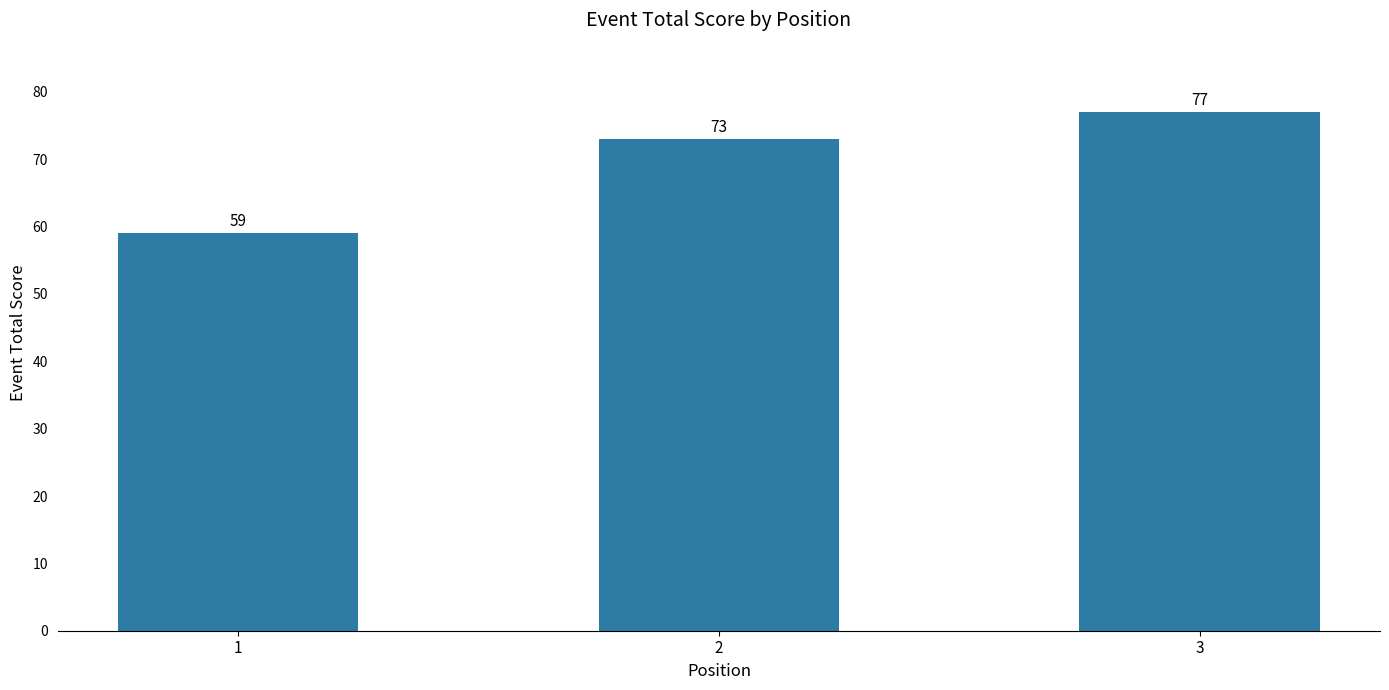

At which category does the chart reach its peak across all series?

3